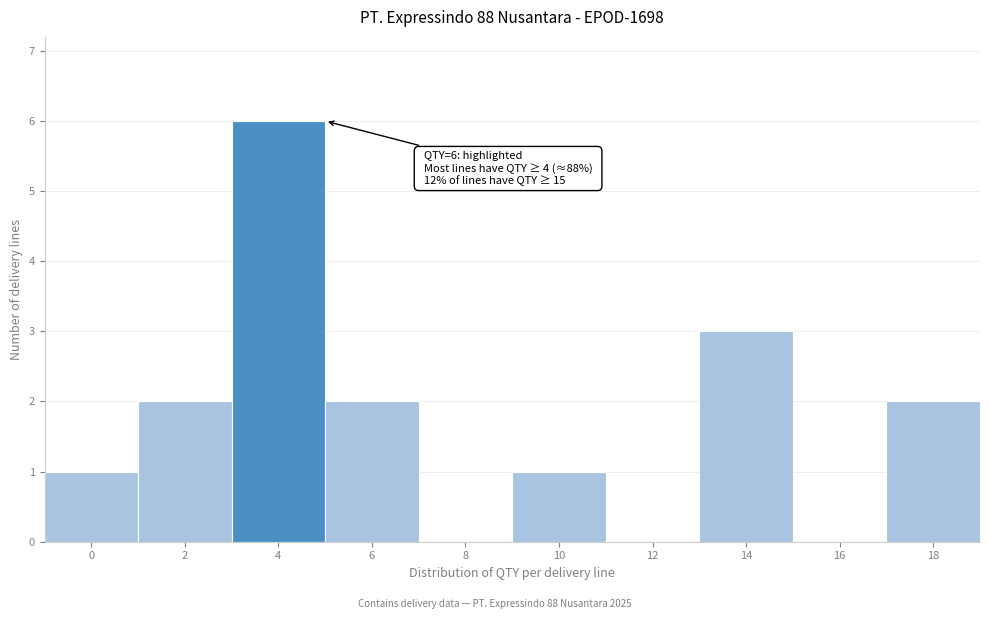

Reading left to right, transcribe all the data shown in this chart.

0=1	2=2	4=6	6=2	8=0	10=1	12=0	14=3	16=0	18=2